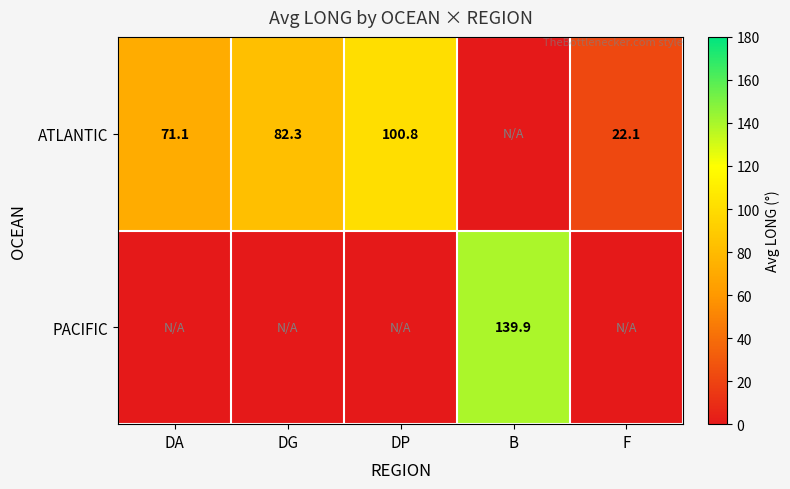

What is the sum of the ATLANTIC values at DP and DG?

183.1